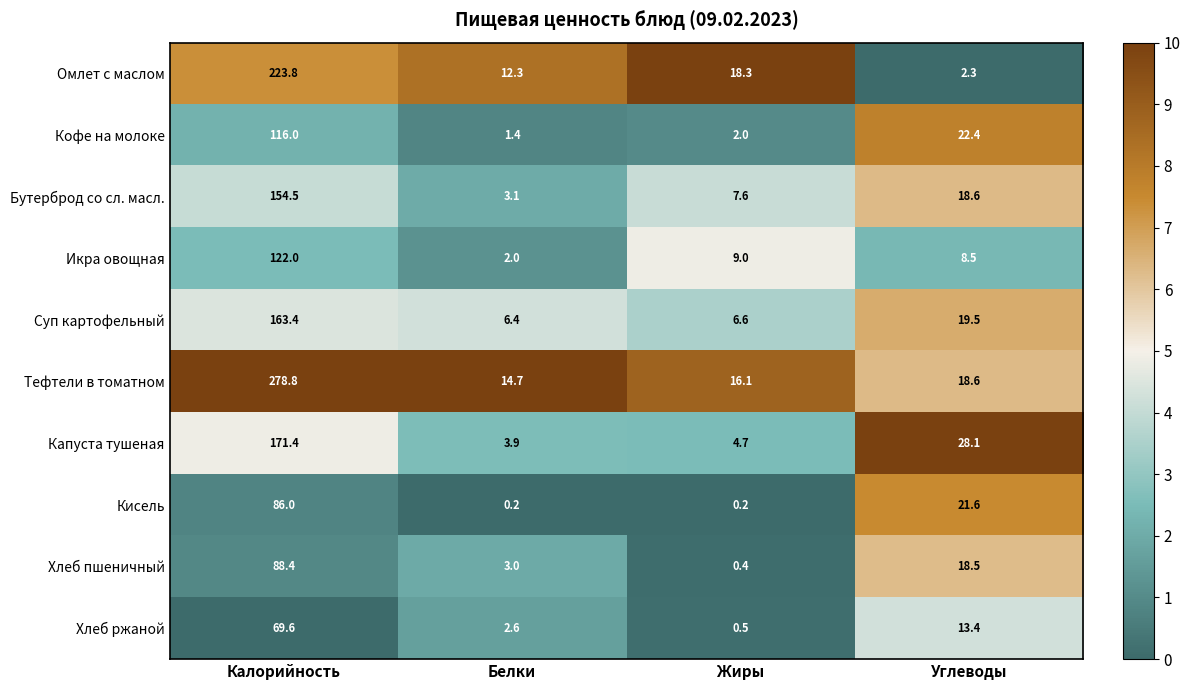

The value of Бутерброд со сл. масл. at Жиры is 3.7. True or false?

False